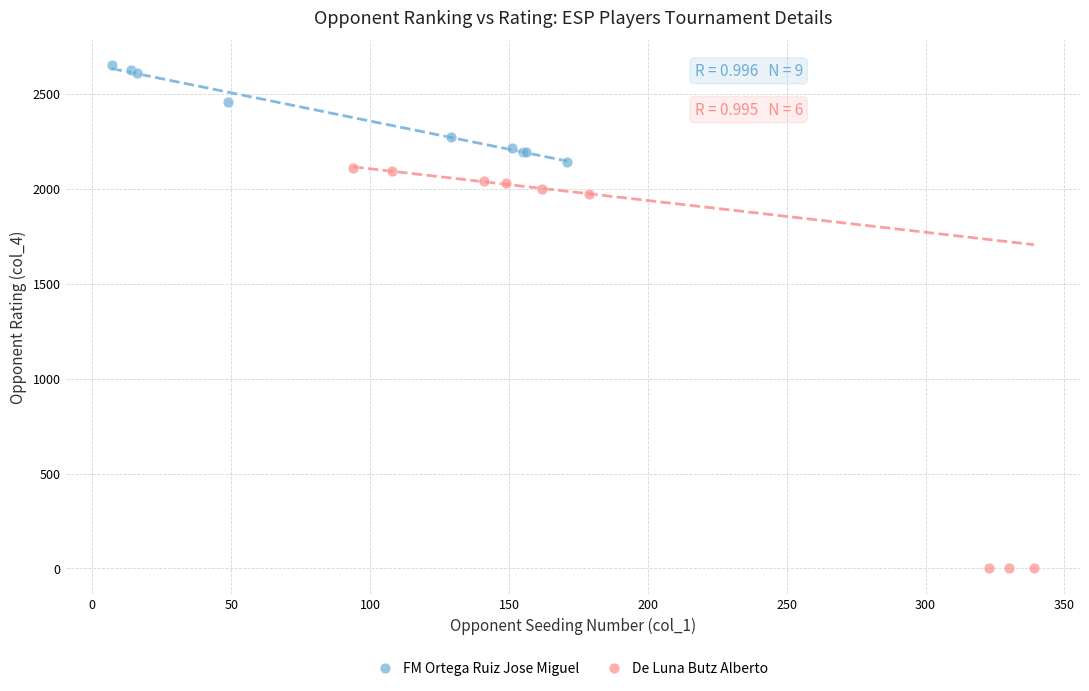

Which series has the largest Y range (max minus min)?

De Luna Butz Alberto